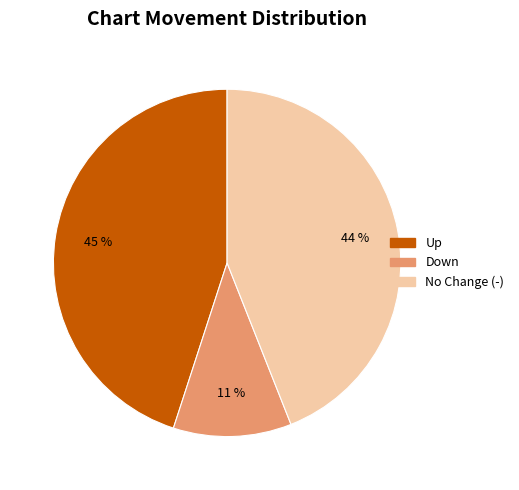

To the nearest percent, what is the average slice percentage?

33%